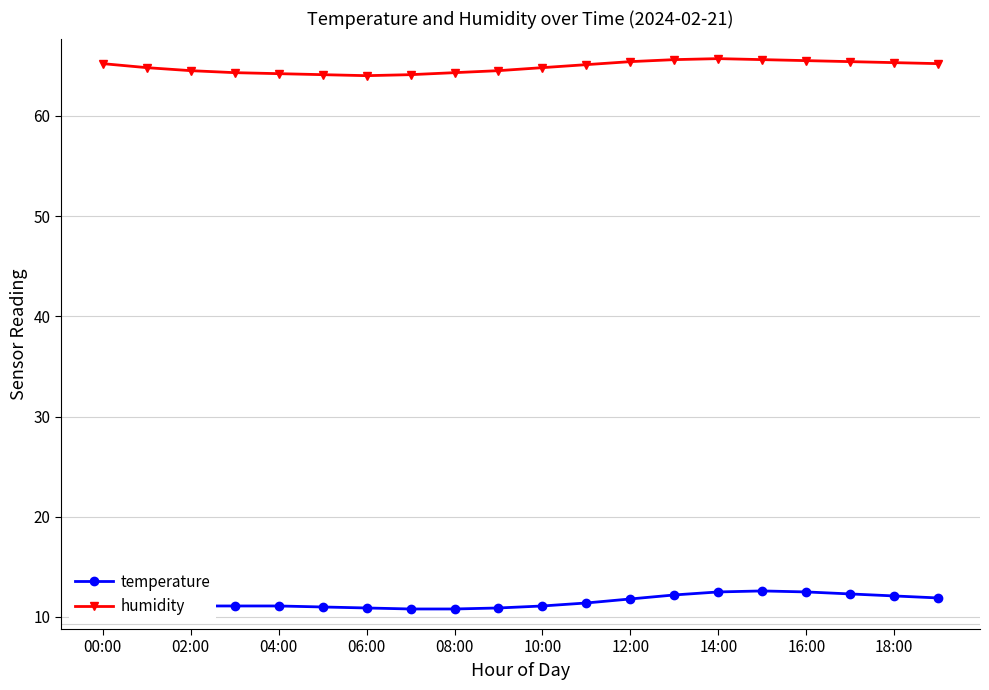

Rank the series by their maximum value, from highest to lowest.

humidity, temperature